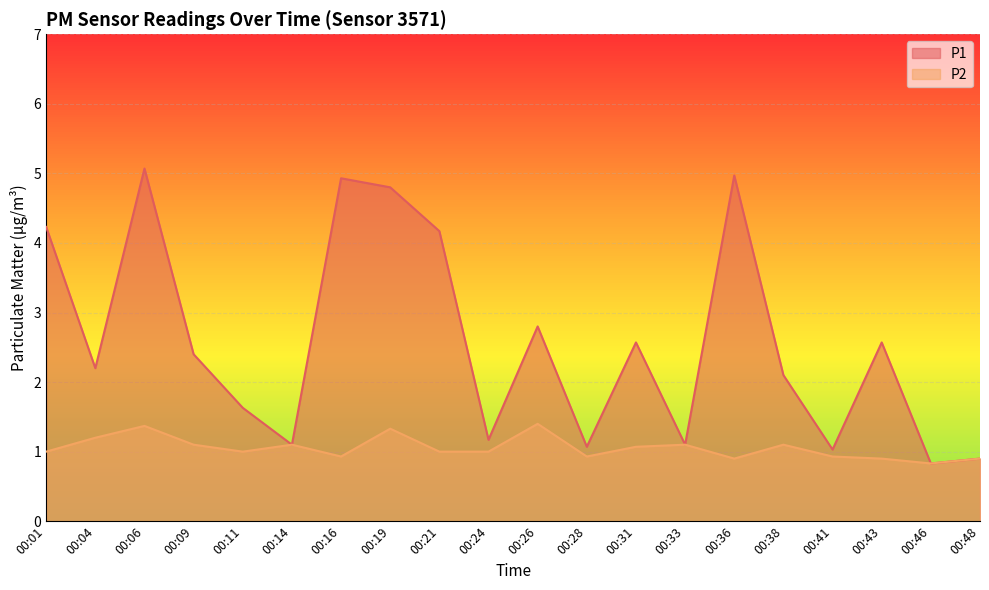

At which category does P2 reach its first local peak?

00:06